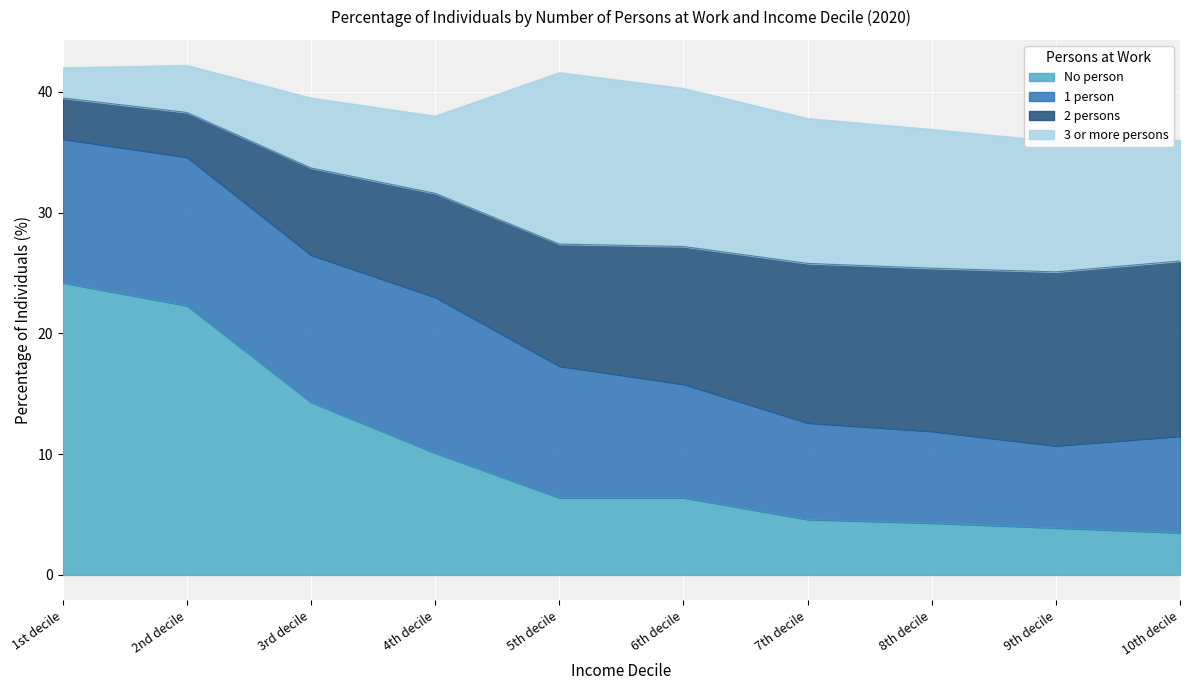

Is it true that No person equals 2.8 at 8th decile?

False